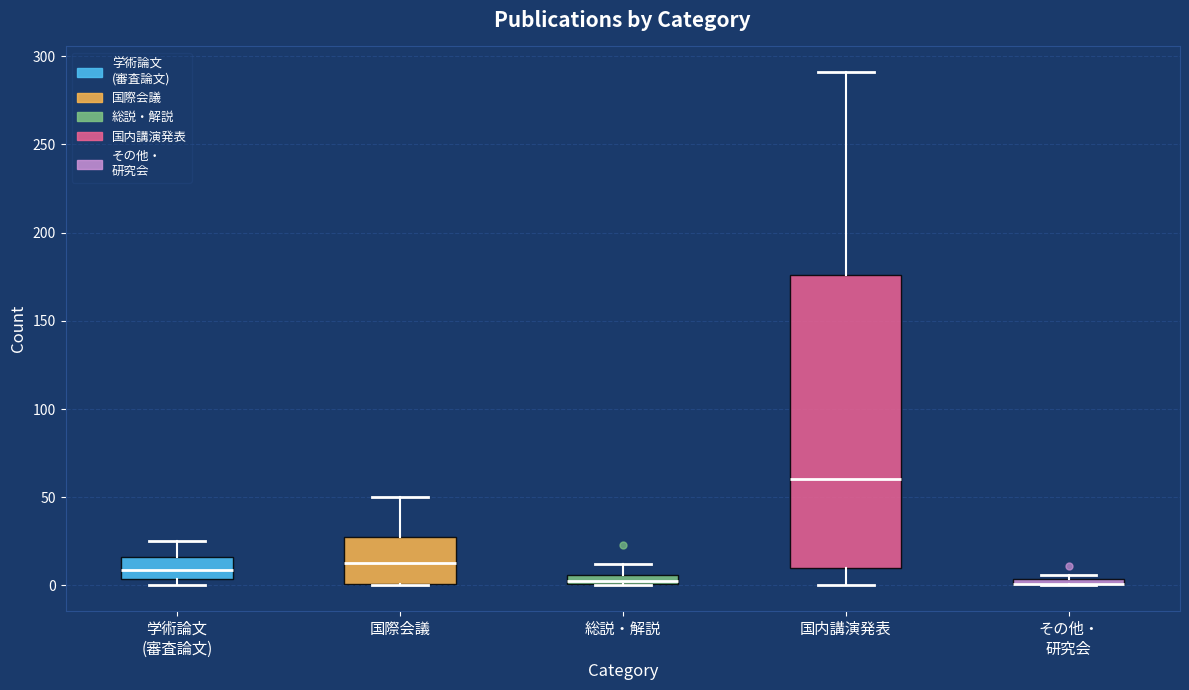

Where is the lower edge of the box for その他・ 研究会 on the y-axis? The values are not printed on the chart, so give them approximately, as read against the axis.

0